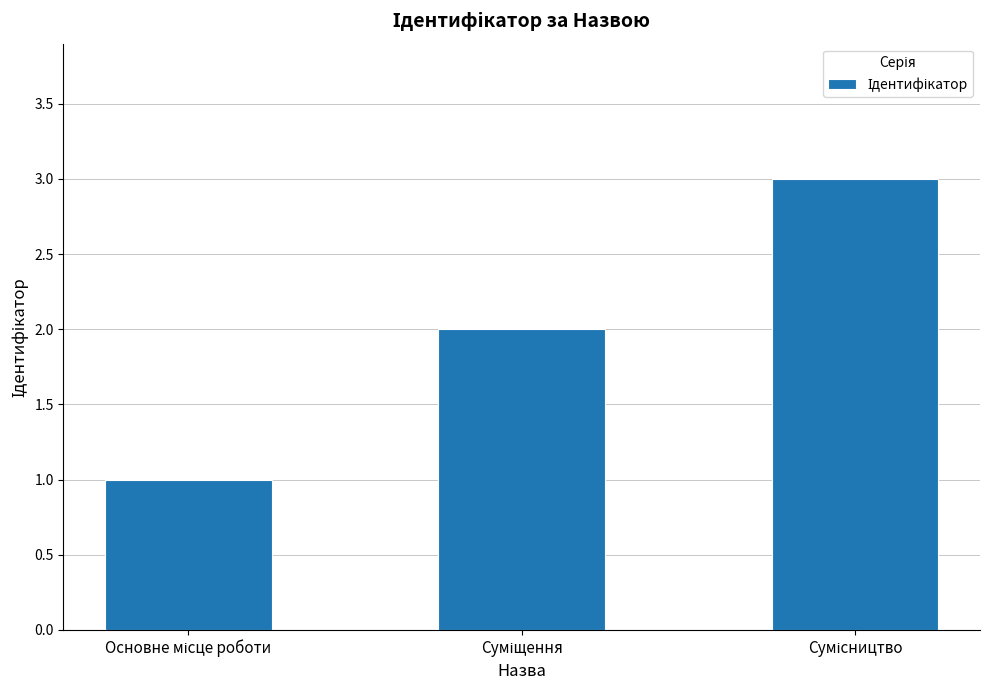

What is the maximum value shown in the chart?

3